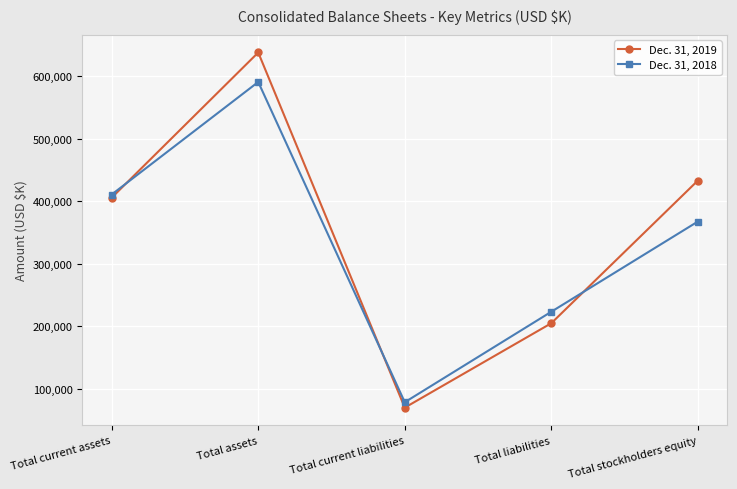

What are all the series names shown in the legend?

Dec. 31, 2019, Dec. 31, 2018